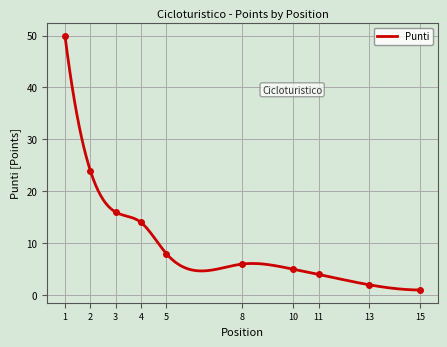

Is it true that the value at 15 is 0?

False